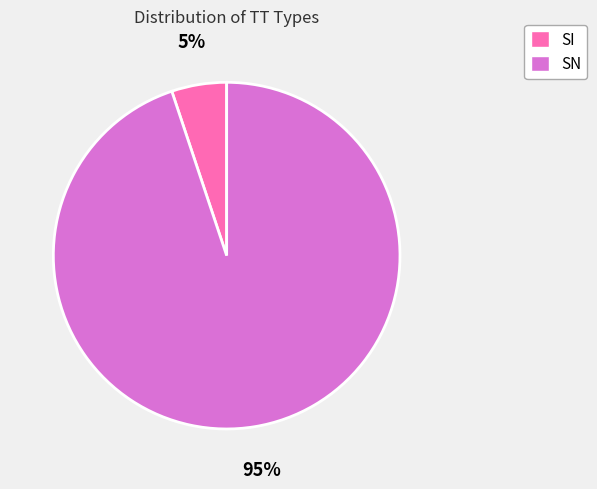

Count the number of slices in the pie.

2